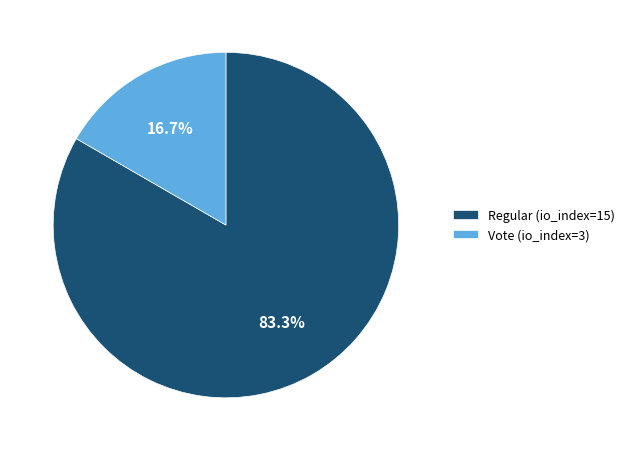

Is it true that Vote (io_index=3) is 17% of the pie?

True